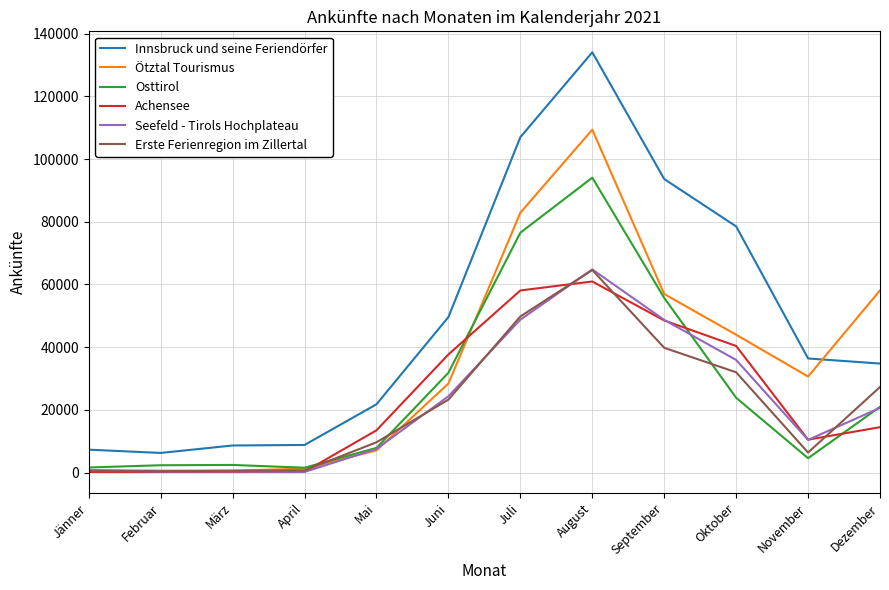

After their last crossing, which series has the higher values: Achensee or Seefeld - Tirols Hochplateau?

Seefeld - Tirols Hochplateau